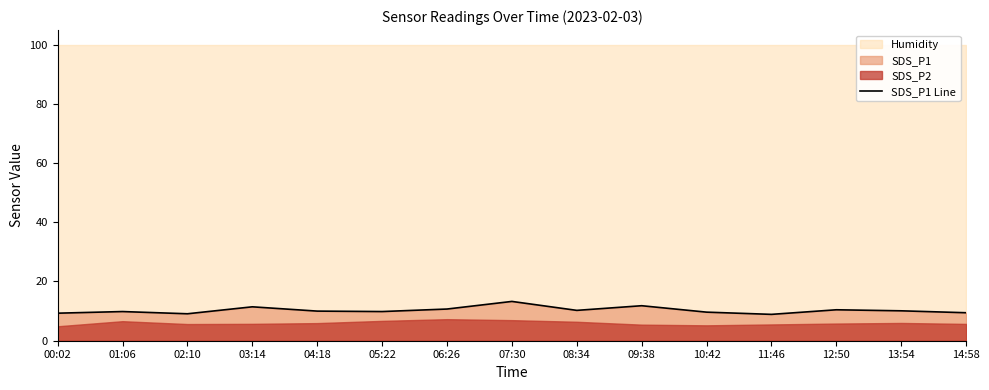

The chart shows a value of 8.2 at 07:30. True or false?

False